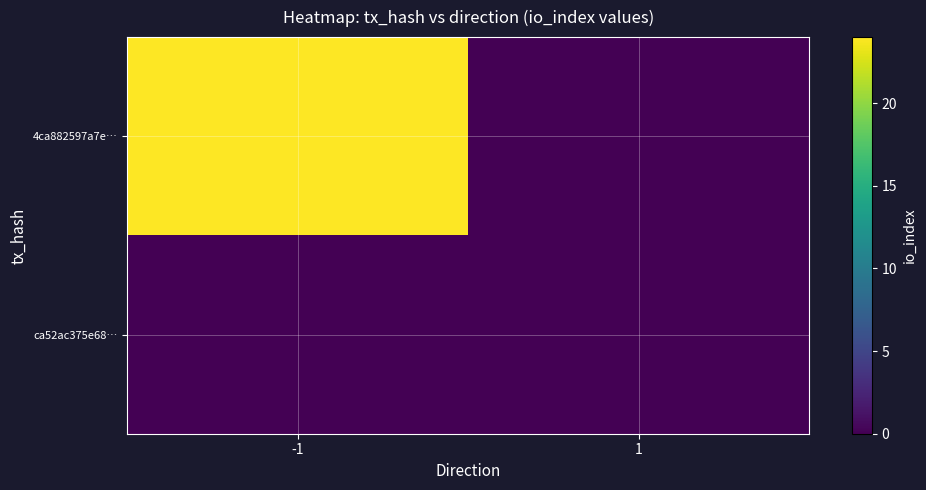

Rank the series by their average value, from highest to lowest.

4ca882597a7e…, ca52ac375e68…